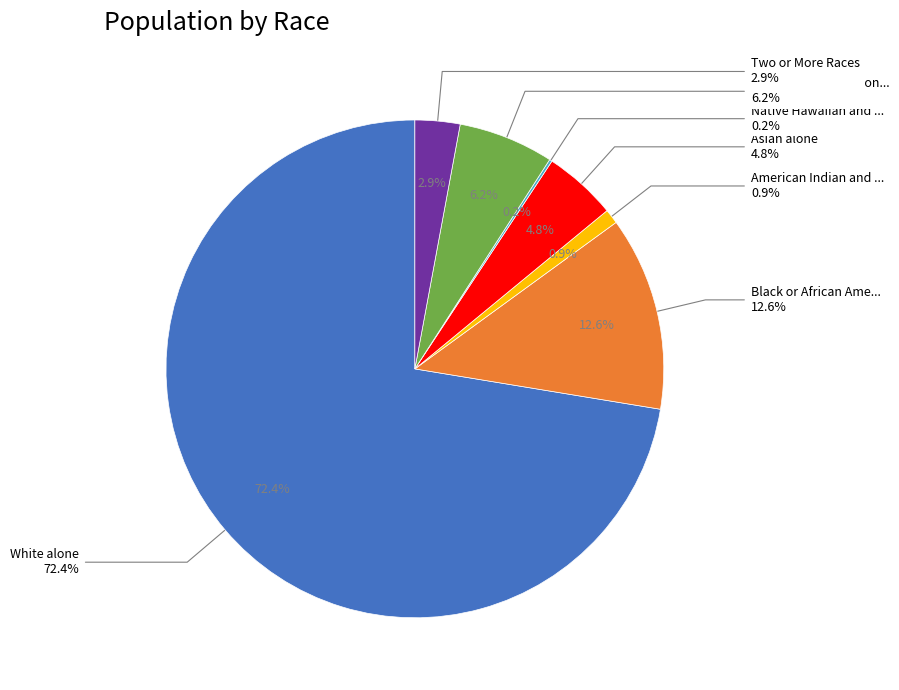

How many segments does this pie chart have?

7